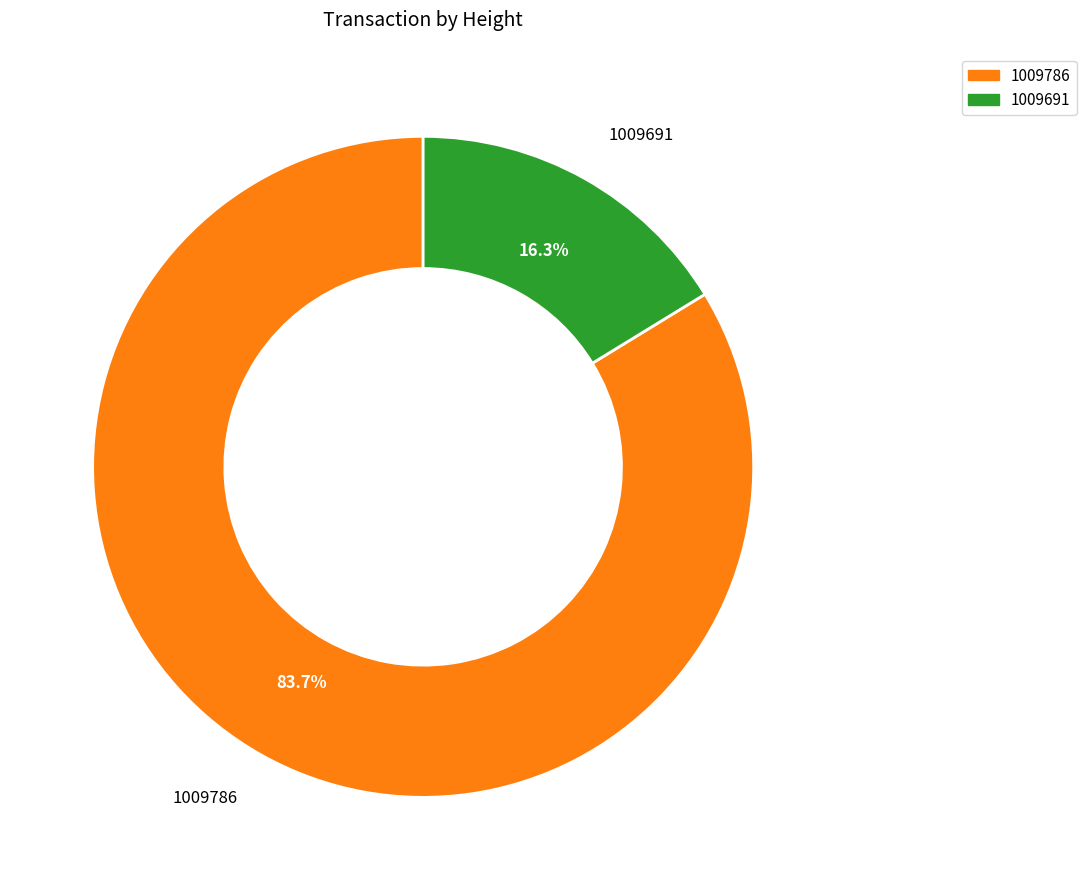

What is the smallest slice in the pie chart?

1009691